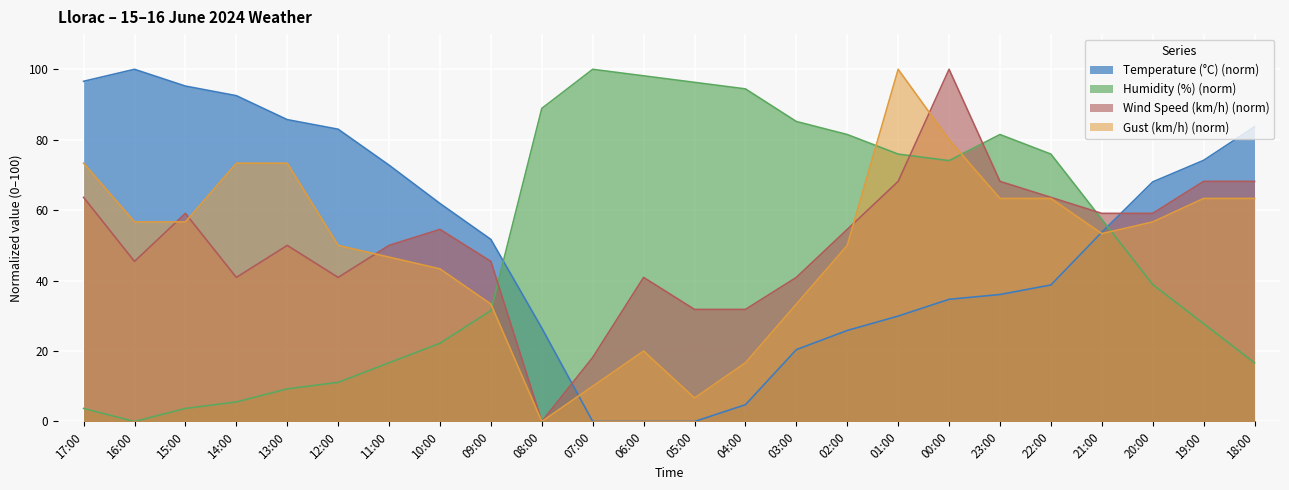

List the series in order of their overall mean, highest first.

Temperature (°C), Wind Speed (km/h), Humidity (%), Gust (km/h)